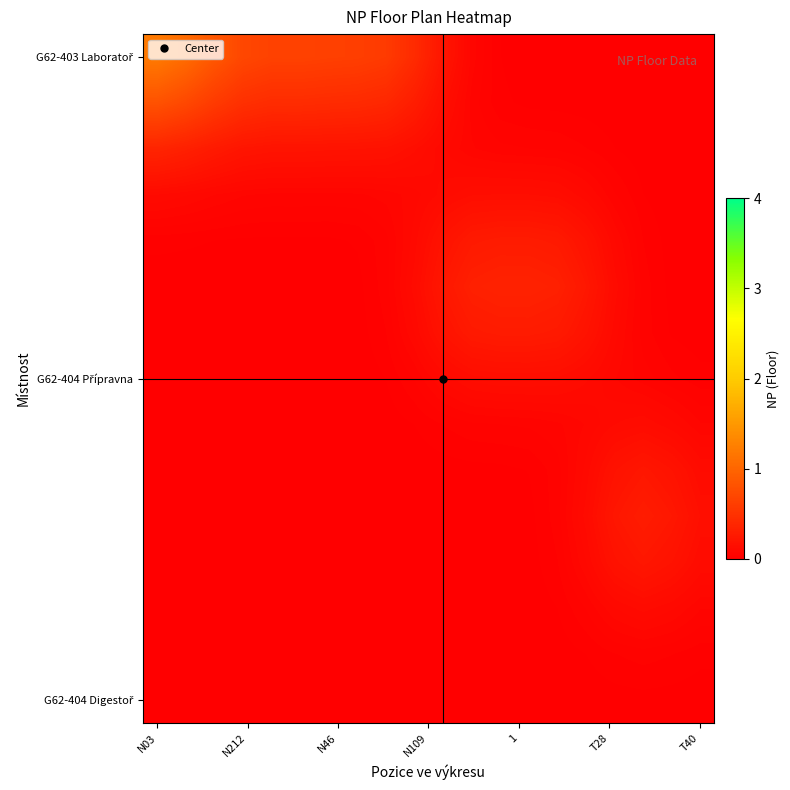

What is the maximum value shown in the chart?

1.2